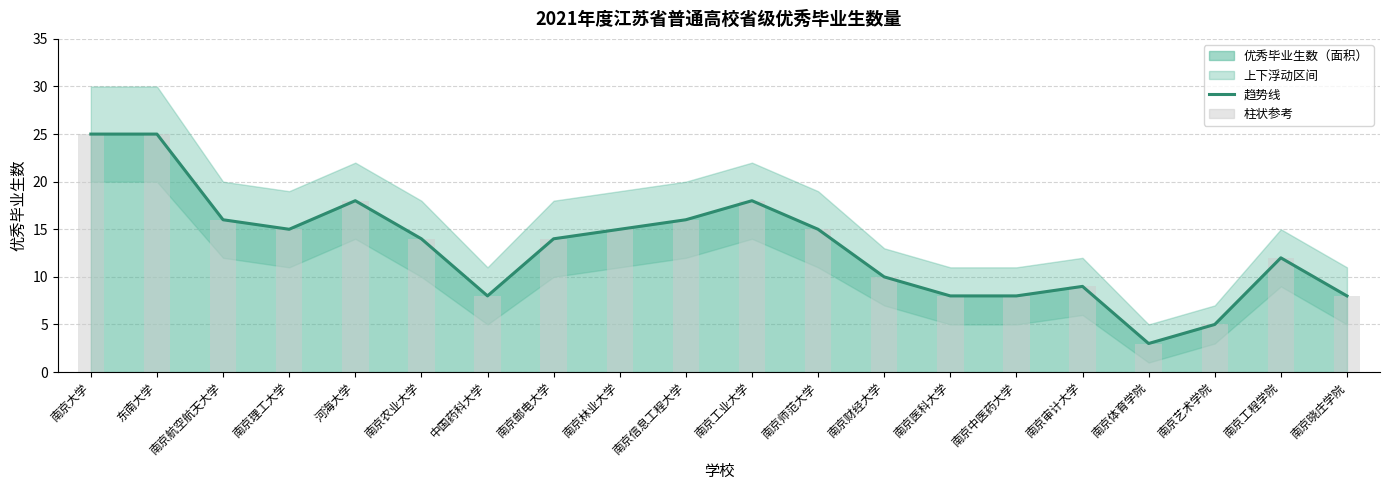

The value of 趋势线 at 南京艺术学院 is 8. True or false?

False